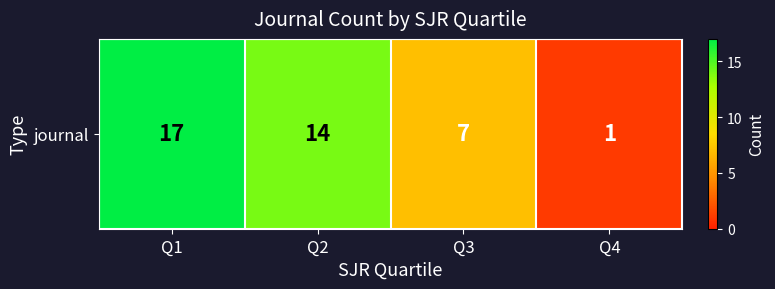

At which category does the chart reach its peak across all series?

Q1